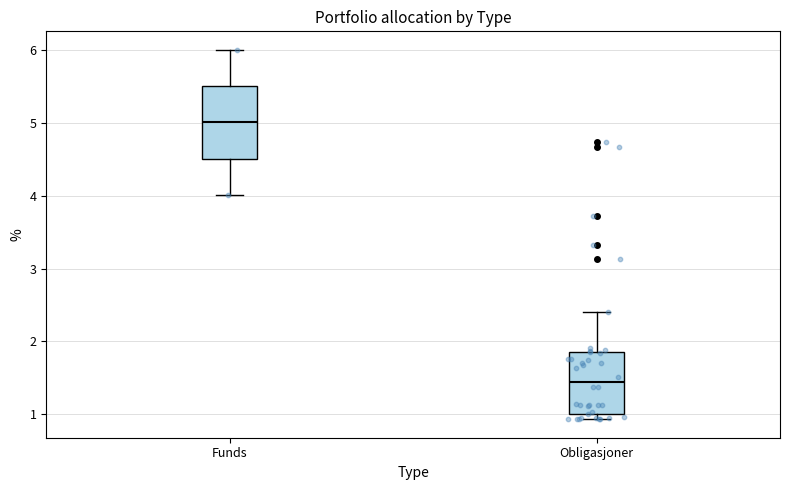

Which box is the tallest, from its lower edge to its upper edge?

Funds